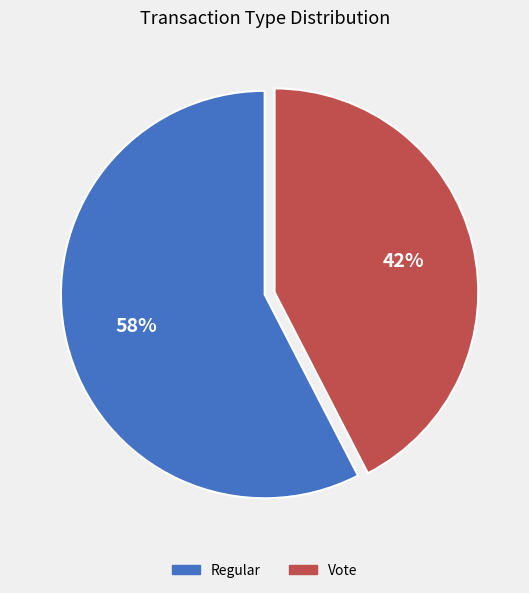

To the nearest percent, what is the combined percentage of Vote and Regular?

100%